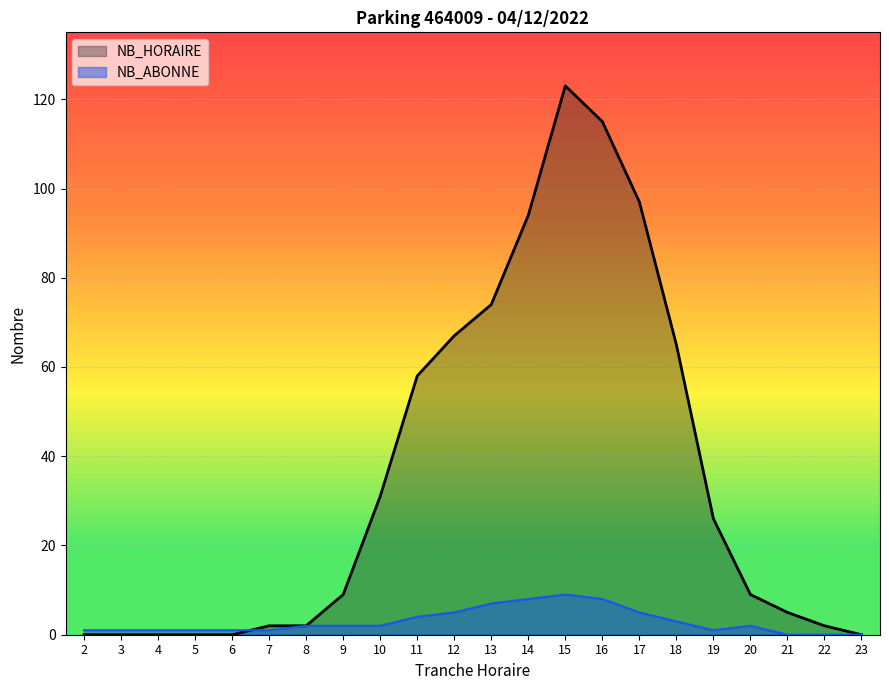

How many values in the NB_HORAIRE series exceed 9?

10